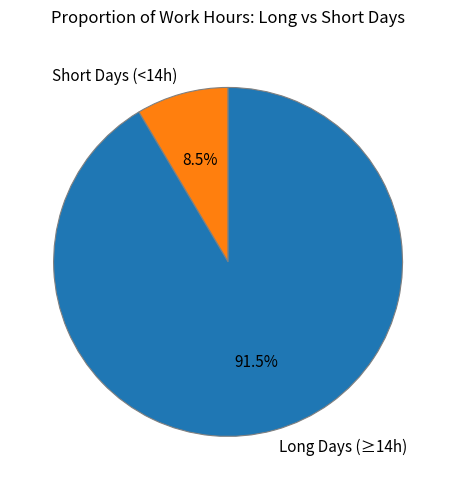

What percentage do Long Days (≥14h) and Short Days (<14h) together represent?

100.0%